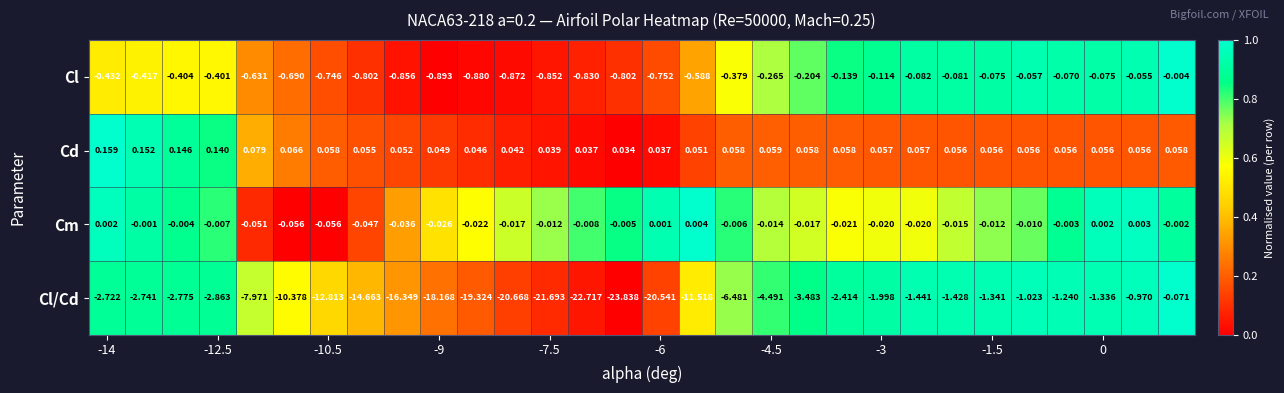

Which series has the largest total across all categories?

Cd